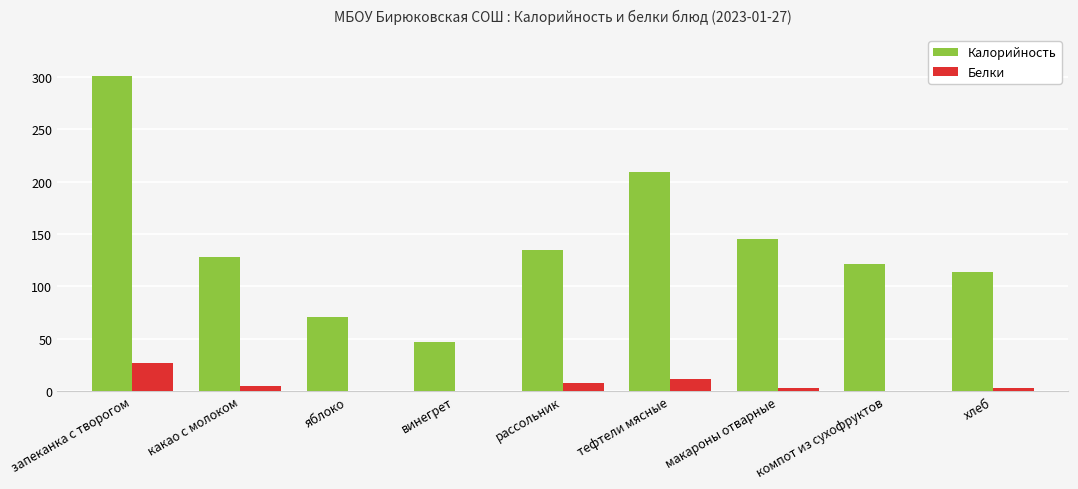

Read the Белки value at хлеб.

3.2